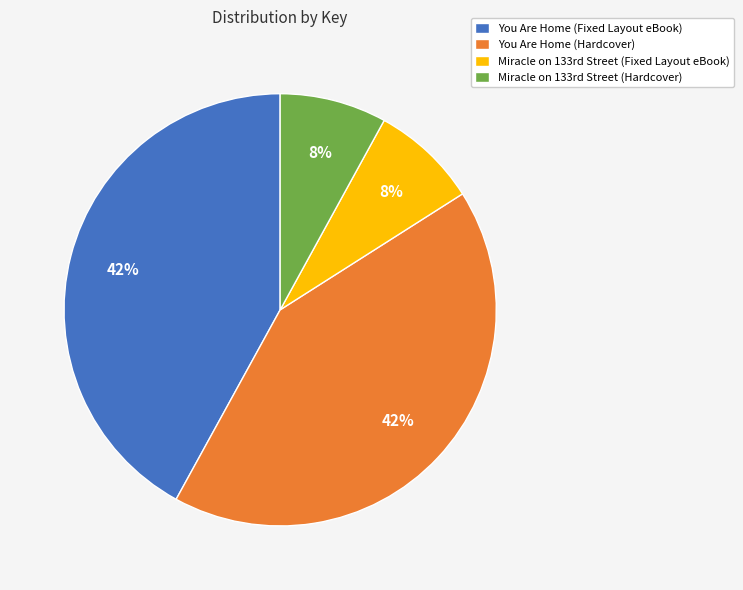

Count the number of slices in the pie.

4